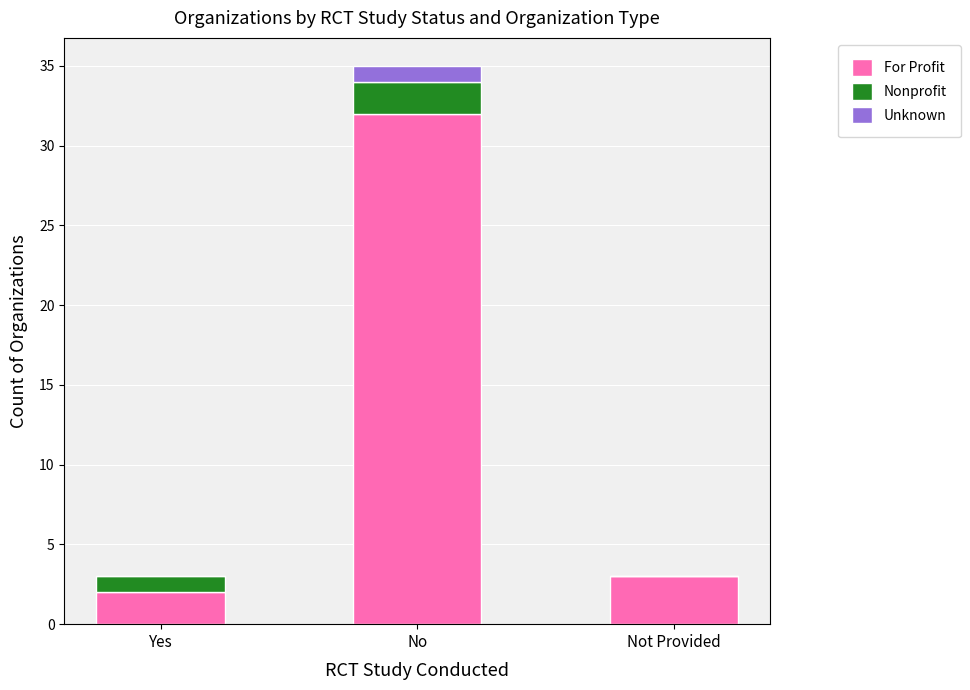

What is the highest value of the For Profit series?

32